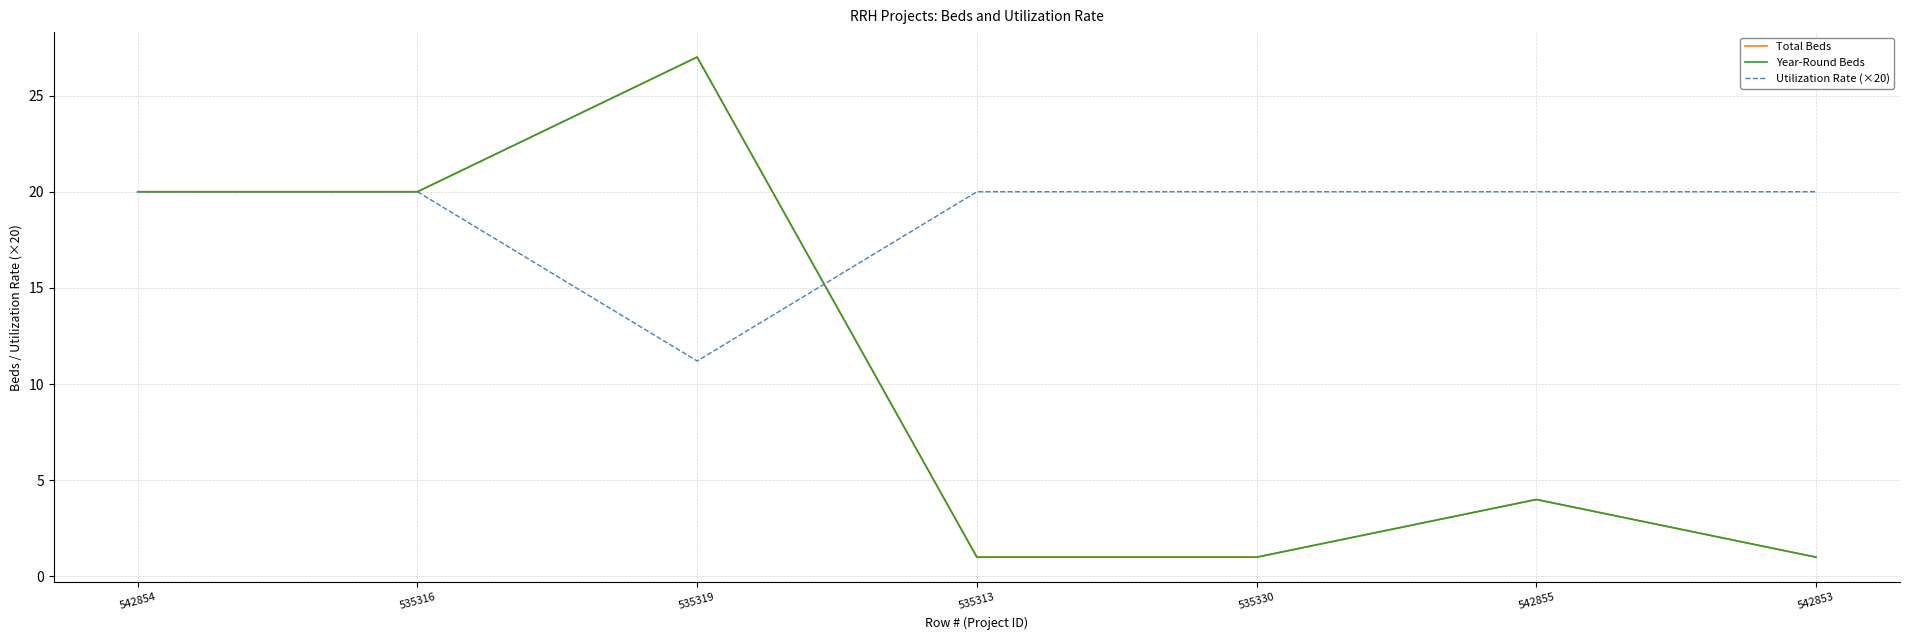

True or false: Utilization Rate (×20) has a value of 20.0 at 542854.

True